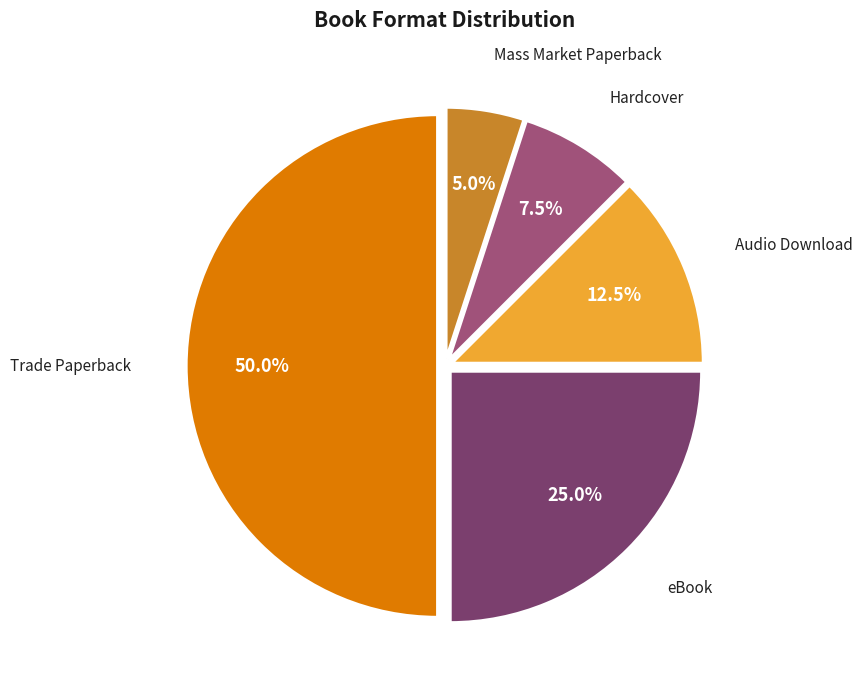

What is the largest slice in the pie chart?

Trade Paperback